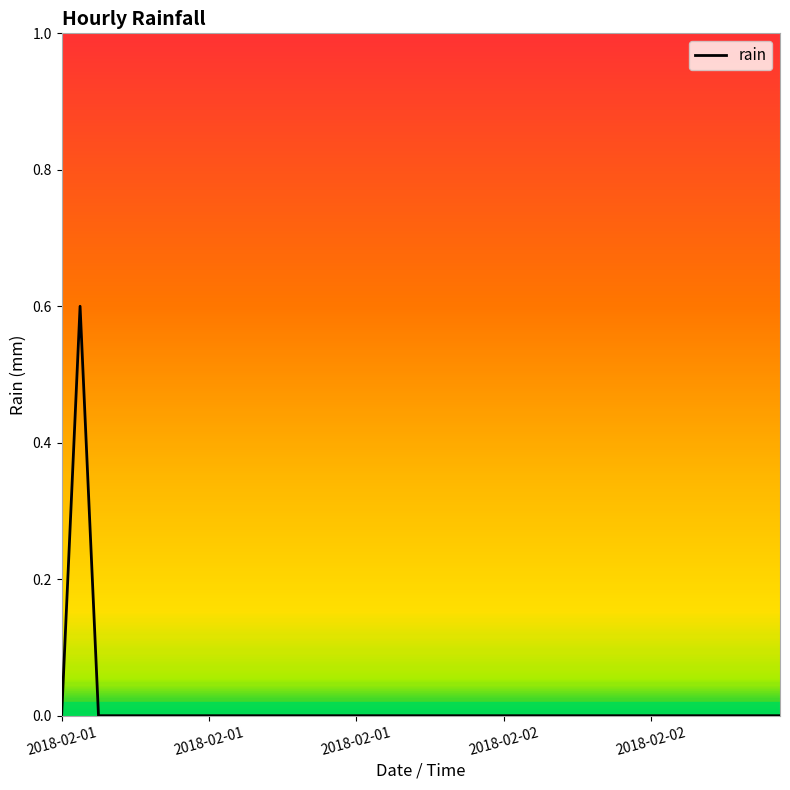

What is the difference between the maximum and minimum values?

0.6